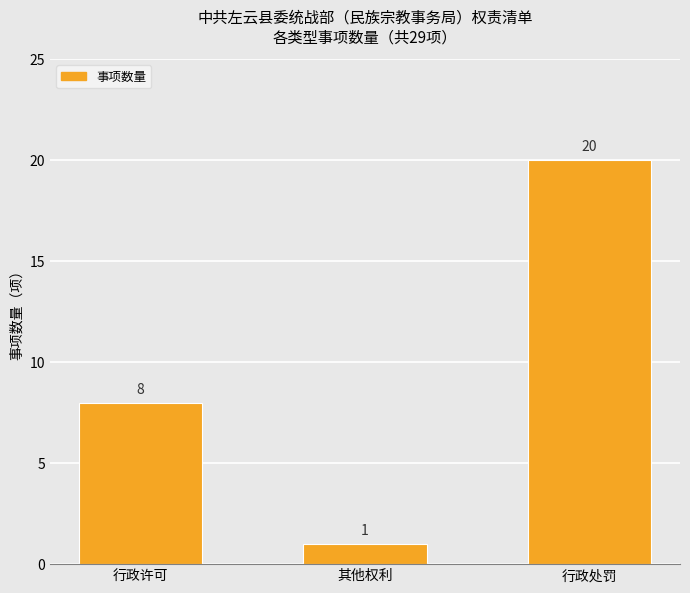

Reading right to left, list all the values displayed in this chart.

20	1	8